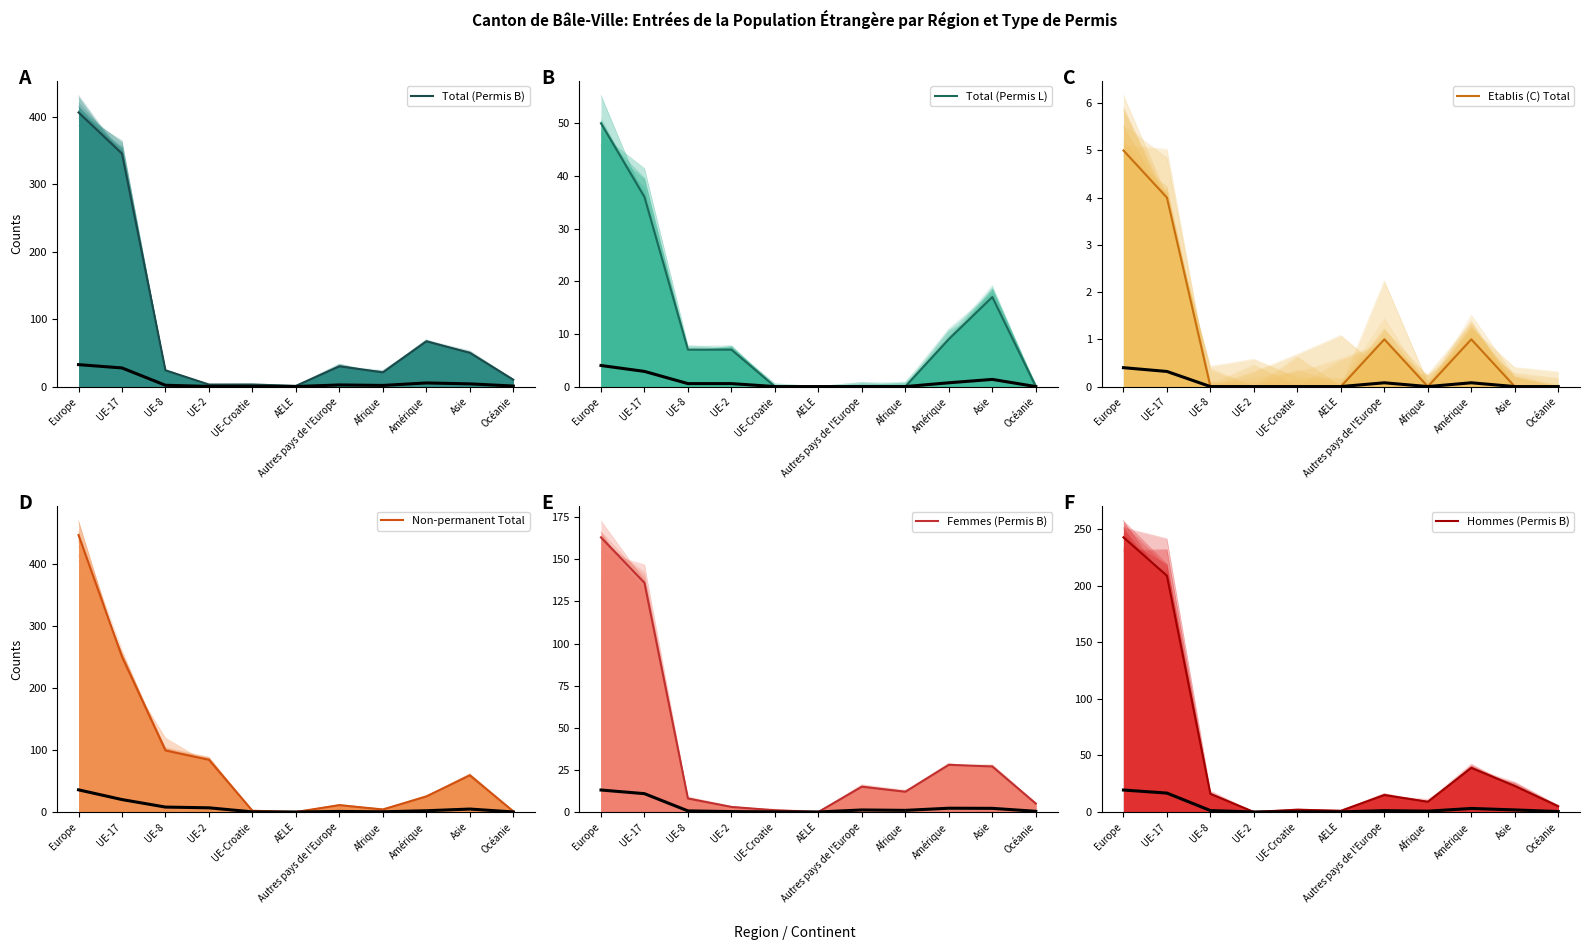

What is the greatest value displayed?

446